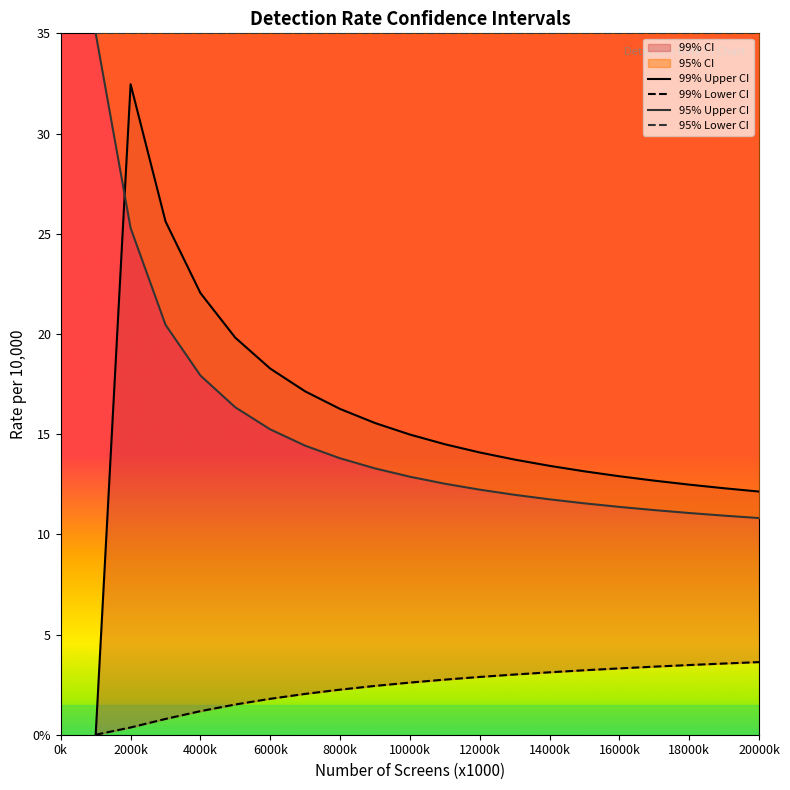

What is the average value of the 95% Upper CI series?

15.0